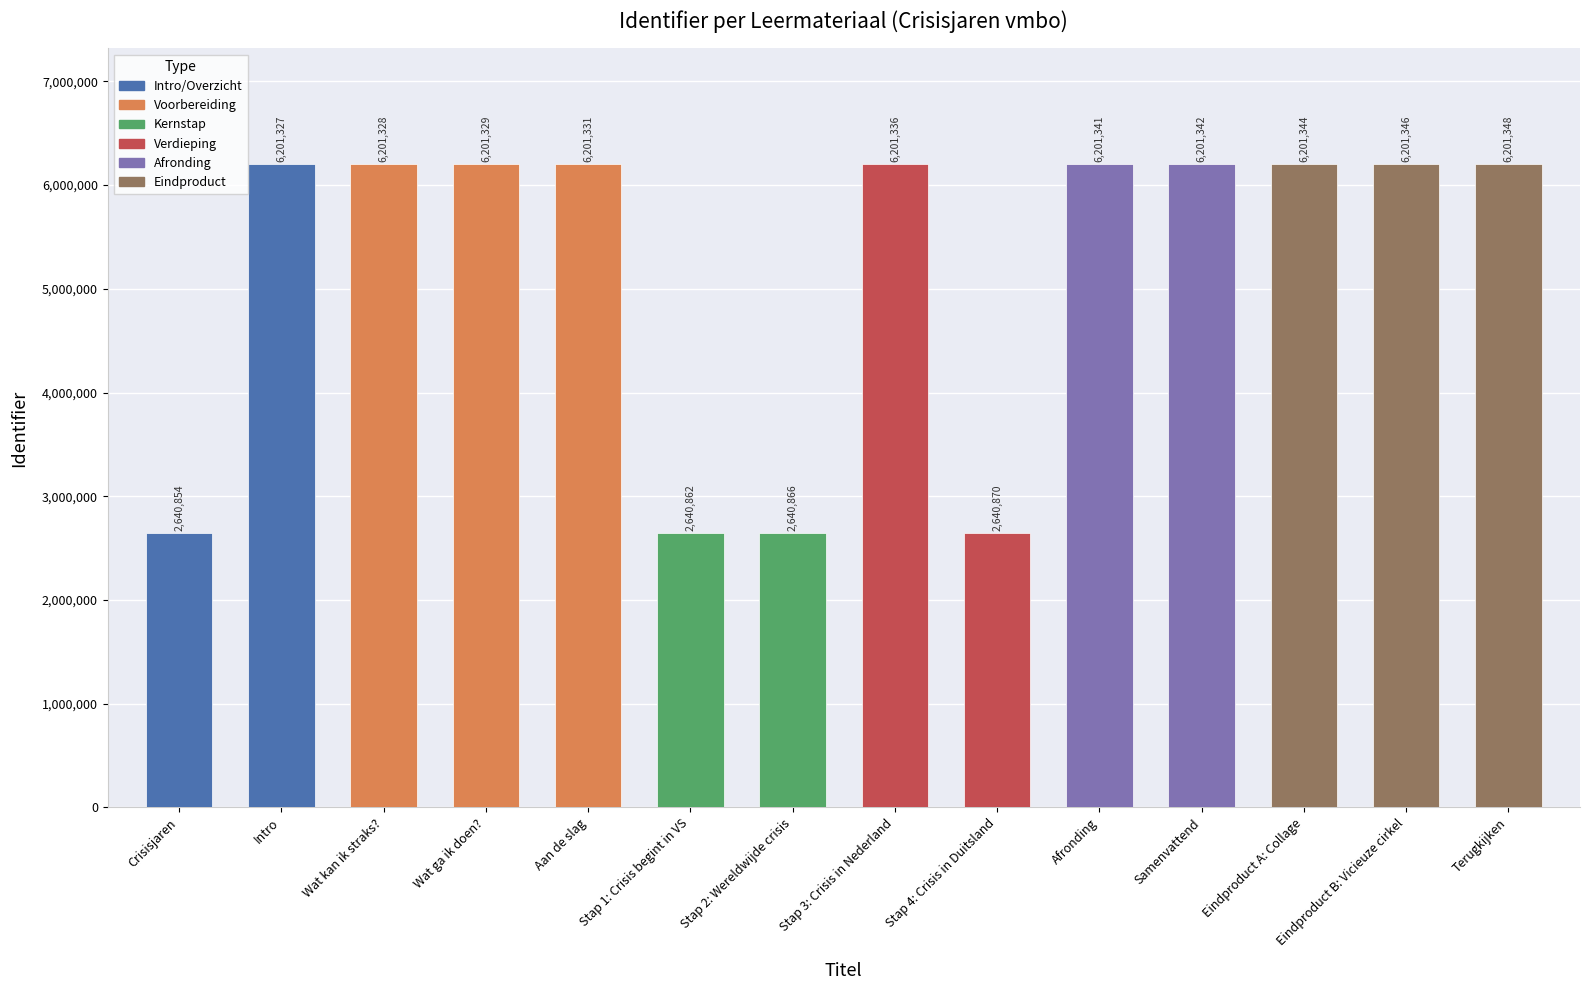

What is the label of the 3rd bar from the left?

Wat kan ik straks?